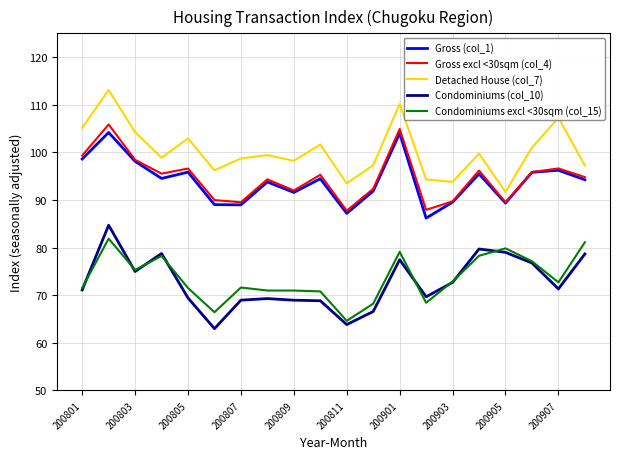

What is the maximum value shown in the chart?

113.1